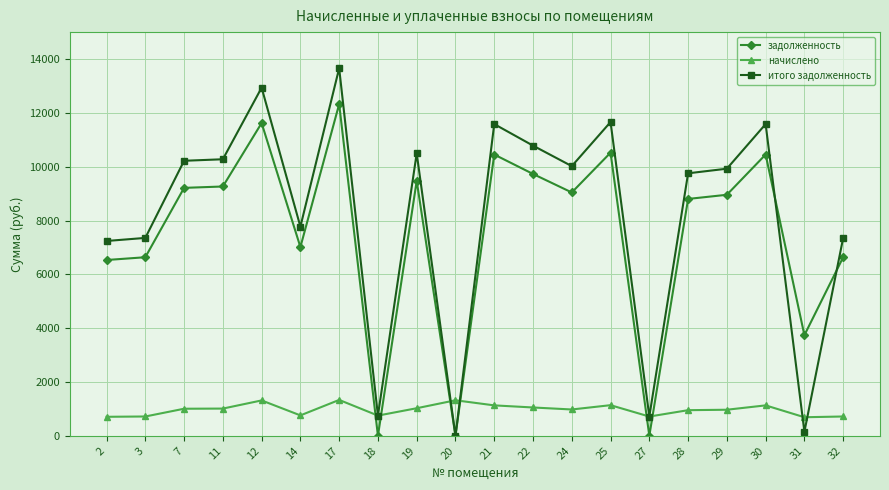

What is the difference between the maximum and second lowest values in the задолженность series?

12325.1